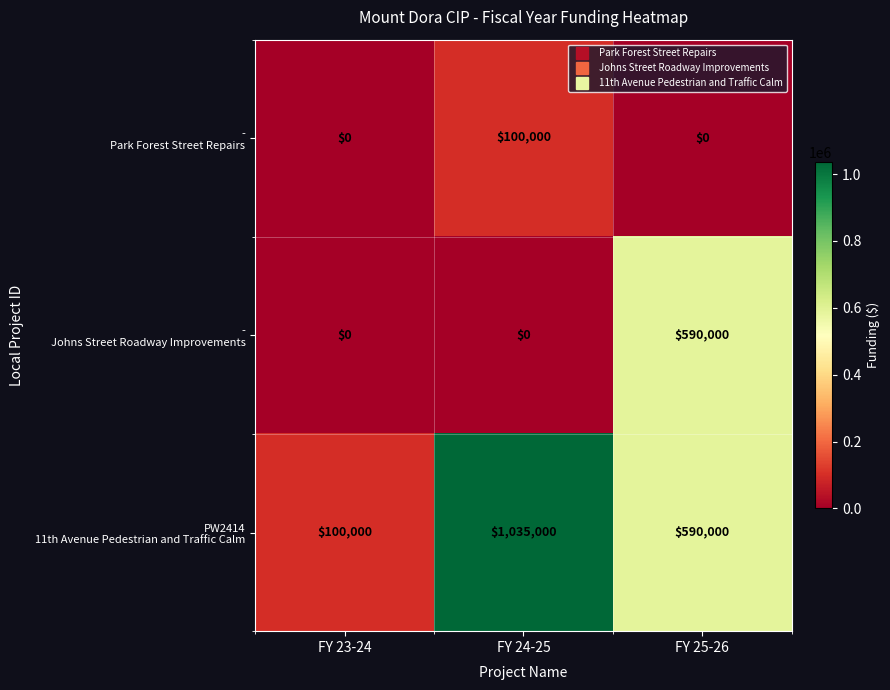

What is the difference between the highest and lowest values at FY 24-25?

1035000